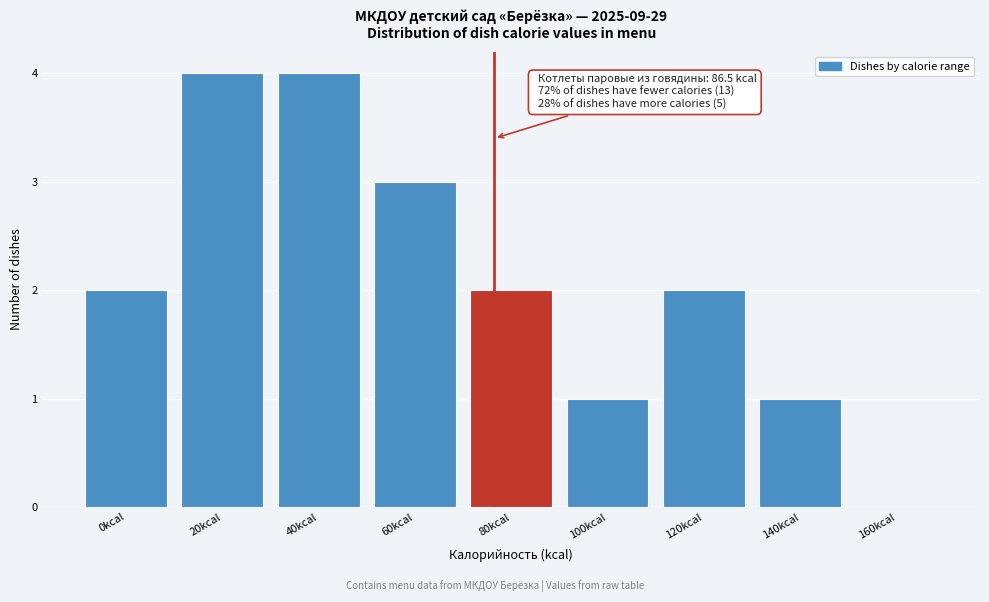

Reading right to left, transcribe all the data shown in this chart.

160kcal=0	140kcal=1	120kcal=2	100kcal=1	80kcal=2	60kcal=3	40kcal=4	20kcal=4	0kcal=2